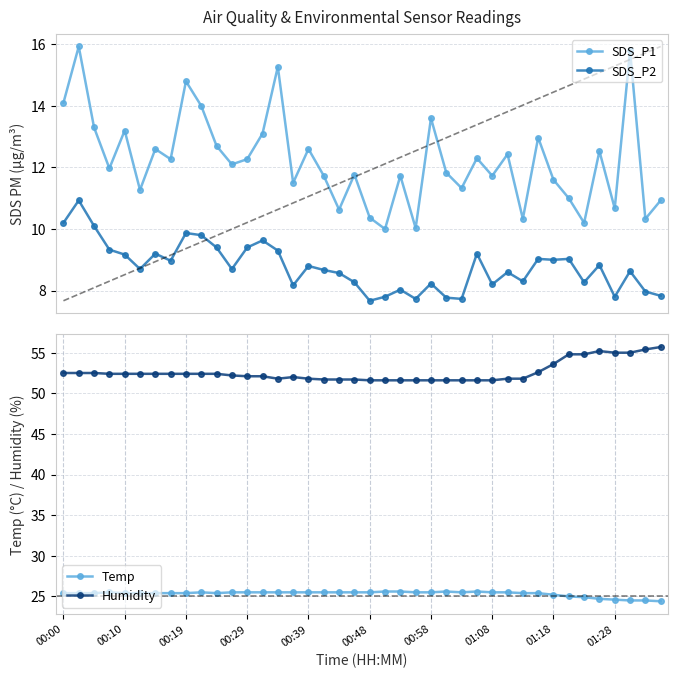

Reading left to right, what are all the values shown in this chart?

SDS_P1: 14.1	15.9	13.3	12.0	13.2	11.3	12.6	12.3	14.8	14.0	12.7	12.1	12.3	13.1	15.3	11.5	12.6	11.7	10.6	11.8	10.4	10.0	11.7	10.0	13.6	11.8	11.3	12.3	11.7	12.4	10.3	13.0	11.6	11.0	10.2	12.5	10.7	15.8	10.3	10.9
SDS_P2: 10.2	10.9	10.1	9.3	9.2	8.7	9.2	9.0	9.9	9.8	9.4	8.7	9.4	9.6	9.3	8.2	8.8	8.7	8.6	8.3	7.7	7.8	8.0	7.7	8.2	7.8	7.7	9.2	8.2	8.6	8.3	9.0	9.0	9.0	8.3	8.8	7.8	8.6	8.0	7.8
Temp: 25.4	25.4	25.4	25.5	25.4	25.4	25.4	25.4	25.4	25.5	25.4	25.5	25.5	25.5	25.5	25.5	25.5	25.5	25.5	25.5	25.5	25.6	25.6	25.5	25.5	25.6	25.5	25.6	25.5	25.5	25.4	25.4	25.2	25.0	24.9	24.7	24.6	24.5	24.5	24.4
Humidity: 52.5	52.5	52.5	52.4	52.4	52.4	52.4	52.4	52.4	52.4	52.4	52.2	52.1	52.1	51.8	52.0	51.8	51.7	51.7	51.7	51.6	51.6	51.6	51.6	51.6	51.6	51.6	51.6	51.6	51.8	51.8	52.6	53.6	54.8	54.8	55.2	55.0	55.0	55.4	55.7